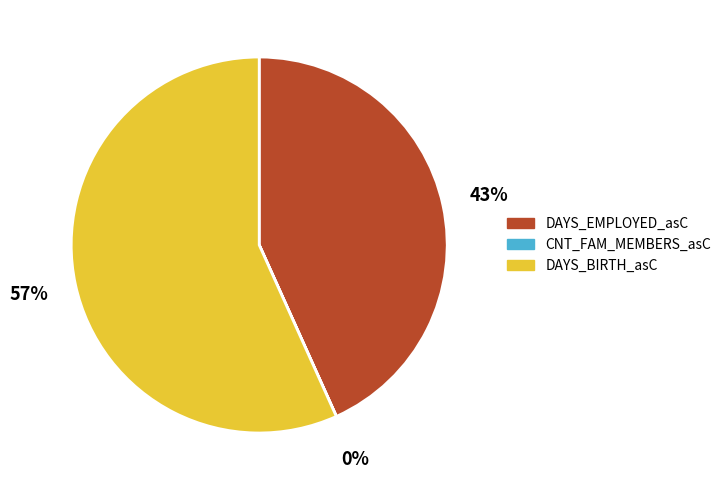

To the nearest percent, what is the average slice percentage?

33%